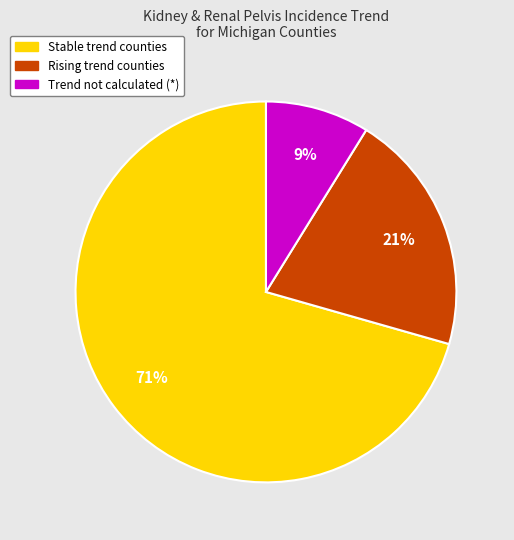

Is the sum of Trend not calculated (*) and Rising trend counties greater than half?

No